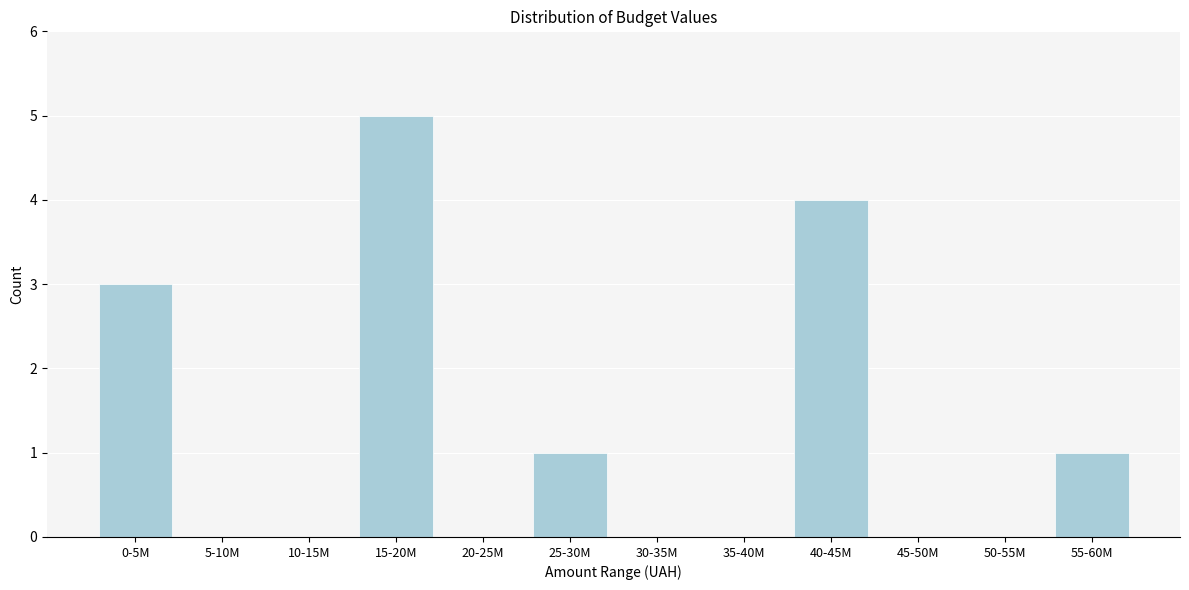

Reading left to right, list all the values displayed in this chart.

0-5M=3	5-10M=0	10-15M=0	15-20M=5	20-25M=0	25-30M=1	30-35M=0	35-40M=0	40-45M=4	45-50M=0	50-55M=0	55-60M=1